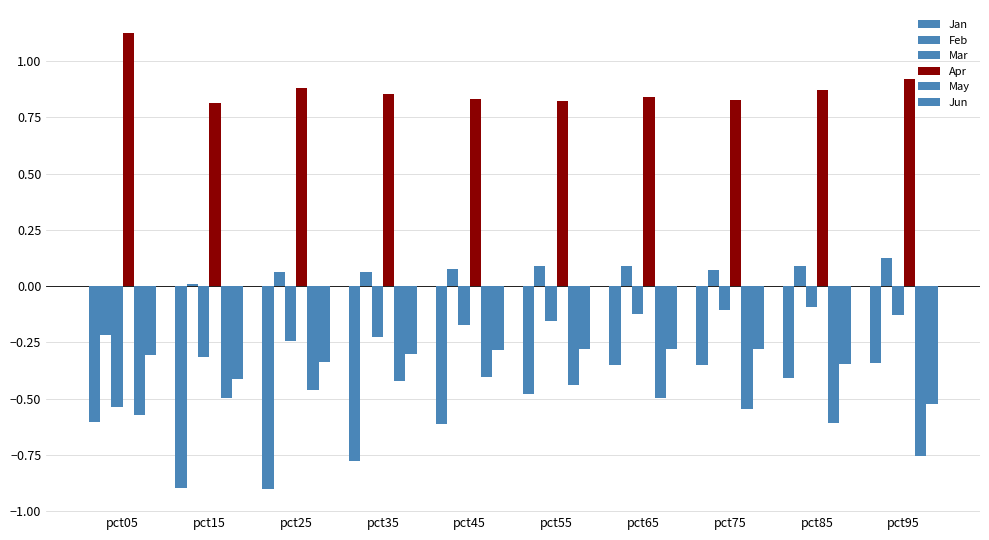

How many bars are there in each group?

6